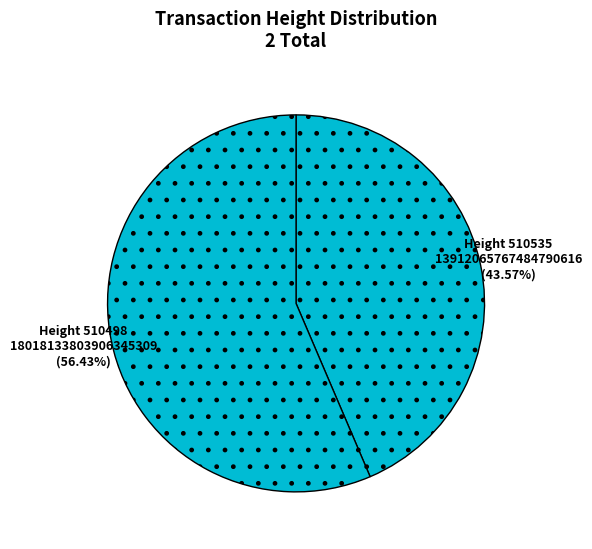

Rank the categories by value from lowest to highest.

Height 510535, Height 510498